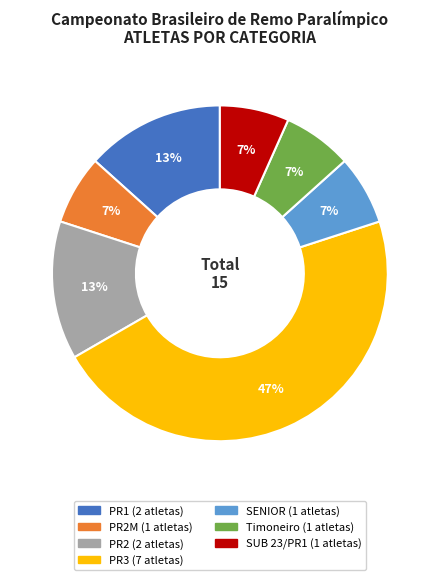

Count the number of slices in the pie.

7